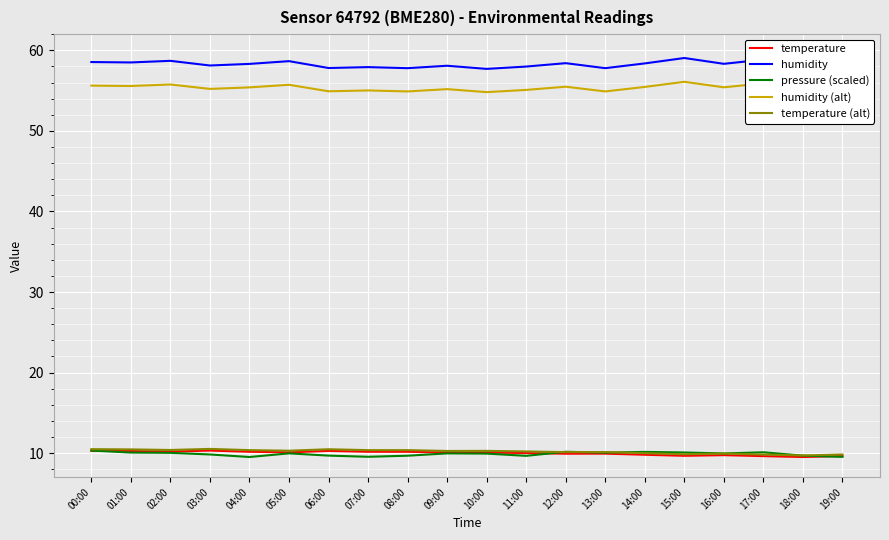

Count the number of categories in the chart.

20